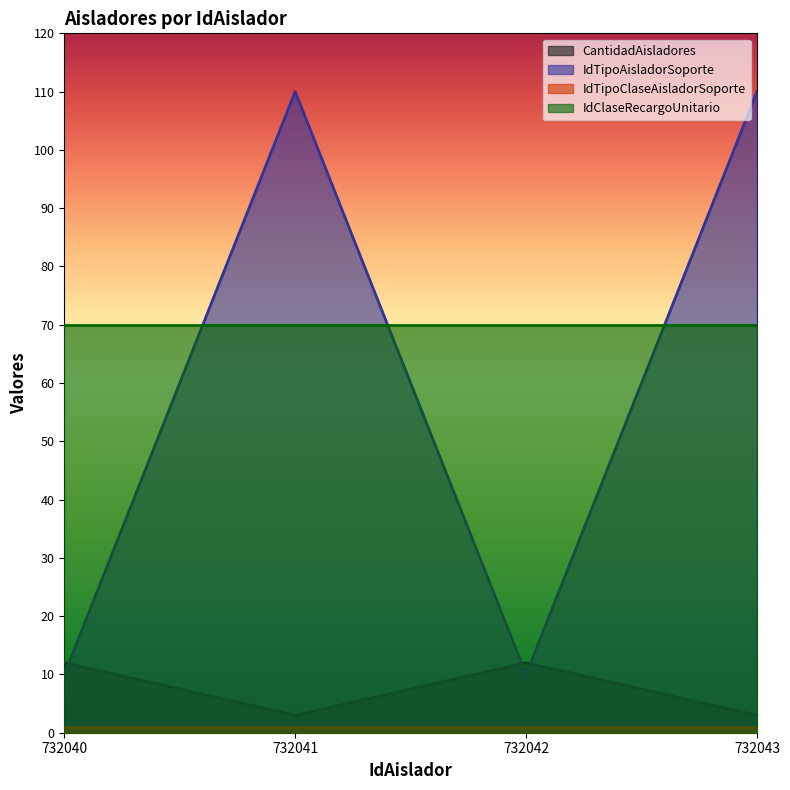

The value of CantidadAisladores at 732041 is 3. True or false?

True